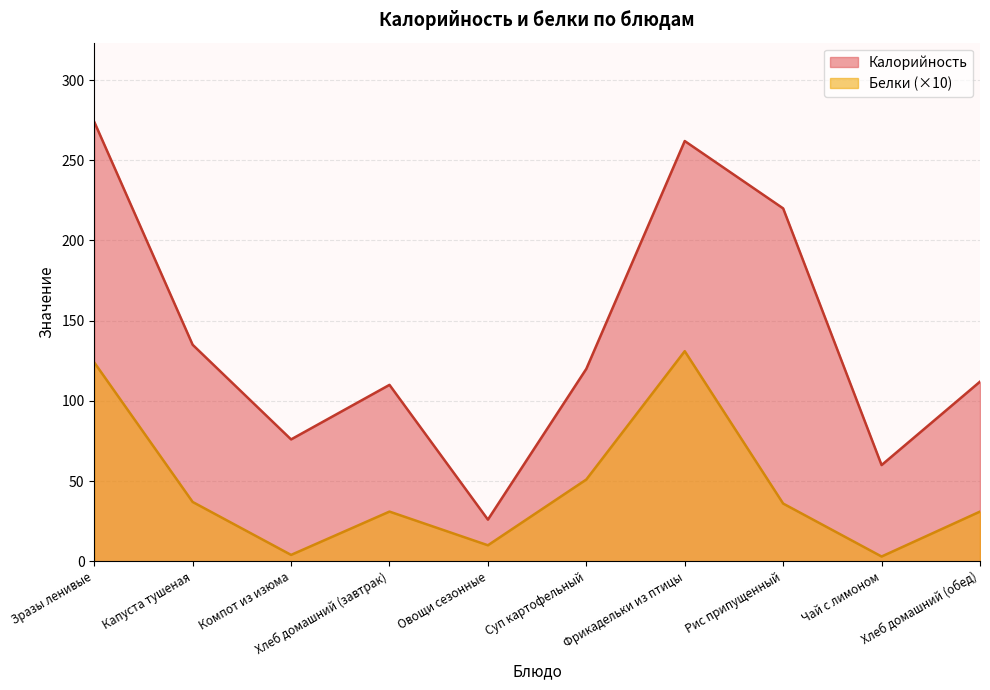

At which category does Белки reach its first local peak?

Хлеб домашний (завтрак)